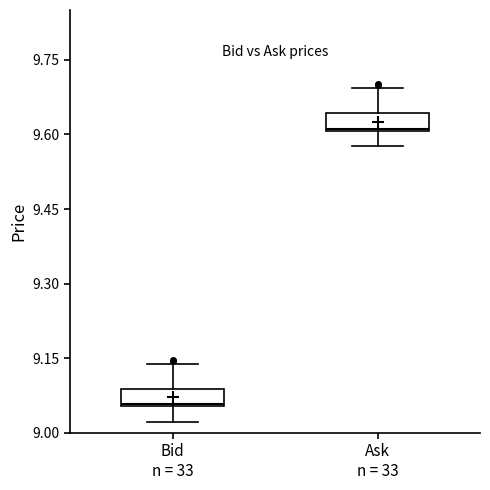

Reading left to right, read every box against the y-axis: the position of its median line, the range the box covers, and the ends of its whiskers. The values are not printed on the chart, so give them approximately, as read against the axis.

Bid n = 33: median 9.06, box 9.06 to 9.08, whiskers 9.02 to 9.14
Ask n = 33: median 9.62, box 9.60 to 9.64, whiskers 9.58 to 9.70